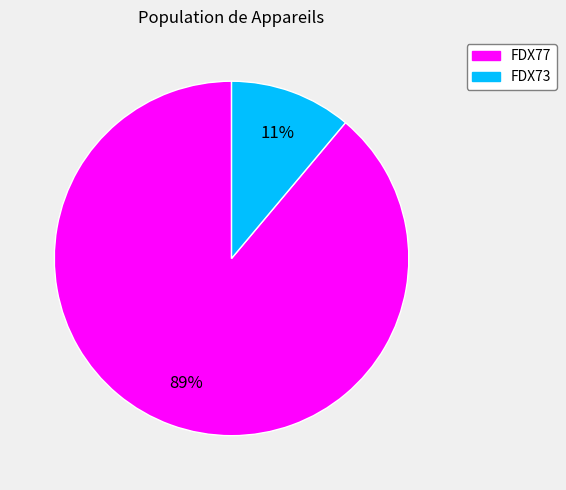

Which has a higher value, FDX73 or FDX77?

FDX77